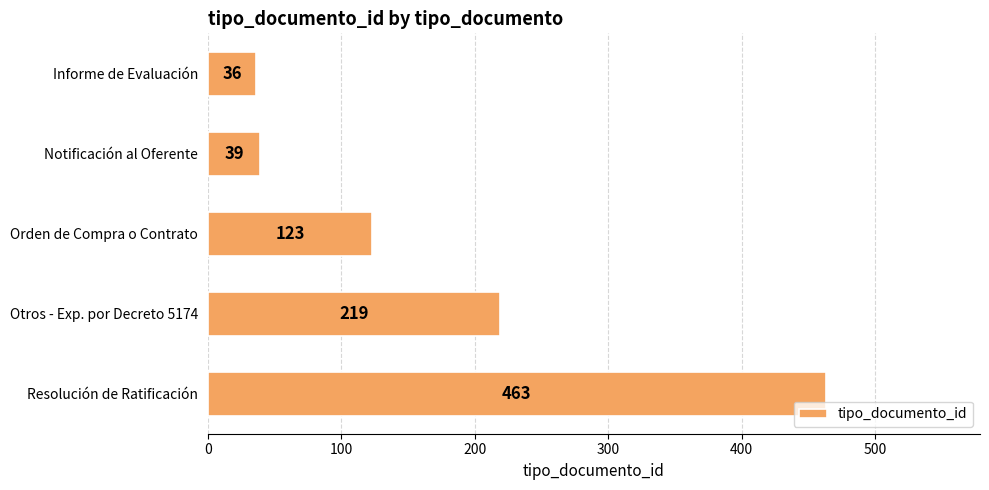

Rank the categories by value from highest to lowest.

Resolución de Ratificación, Otros - Exp. por Decreto 5174, Orden de Compra o Contrato, Notificación al Oferente, Informe de Evaluación